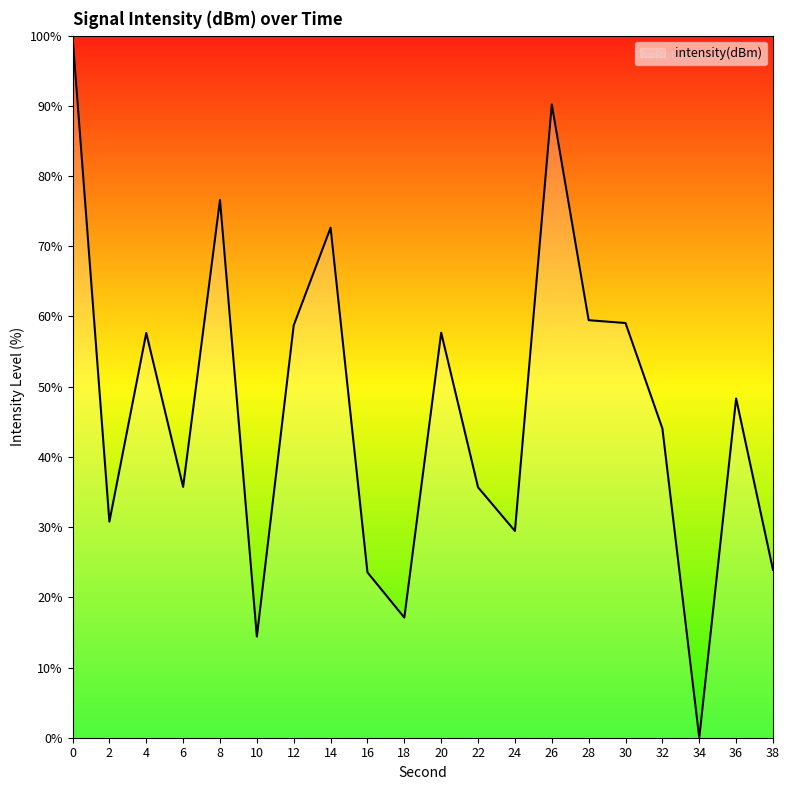

The chart shows a value of 25.2 at 30. True or false?

False